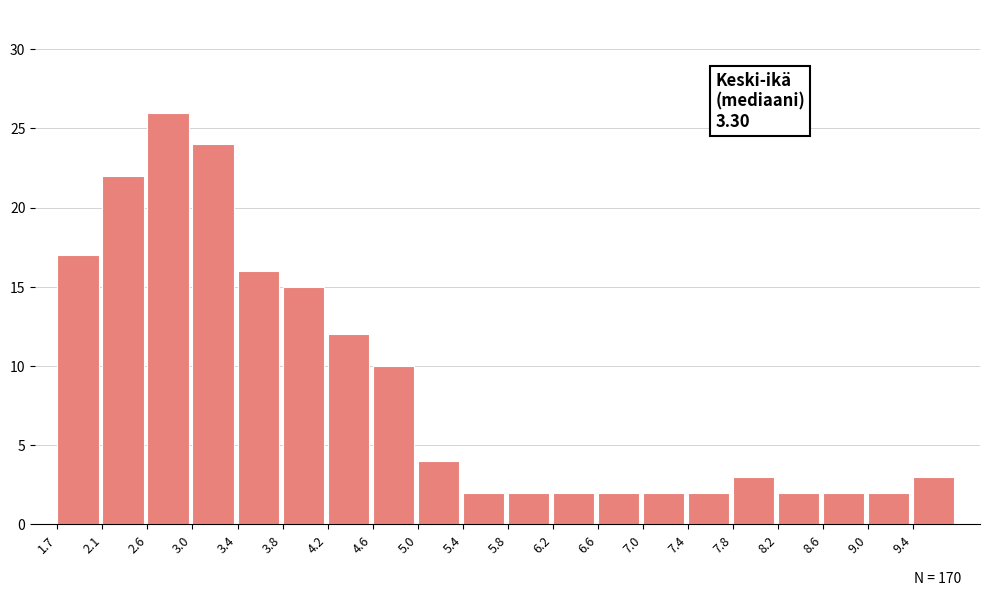

Which range on the x-axis has the tallest bar?

2.55 to 2.95